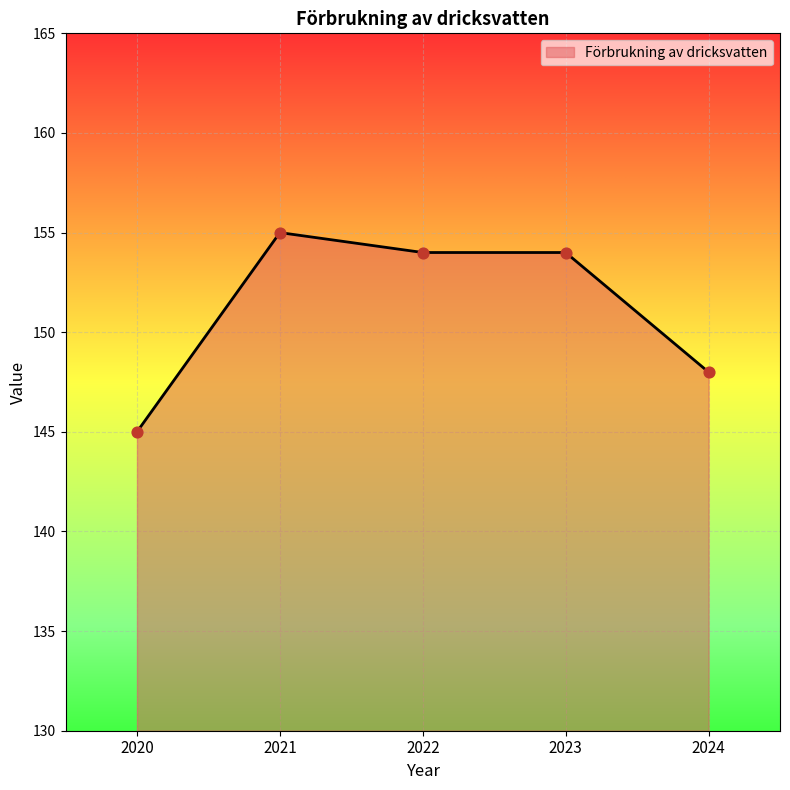

What is the change in value from 2023 to 2024?

-6